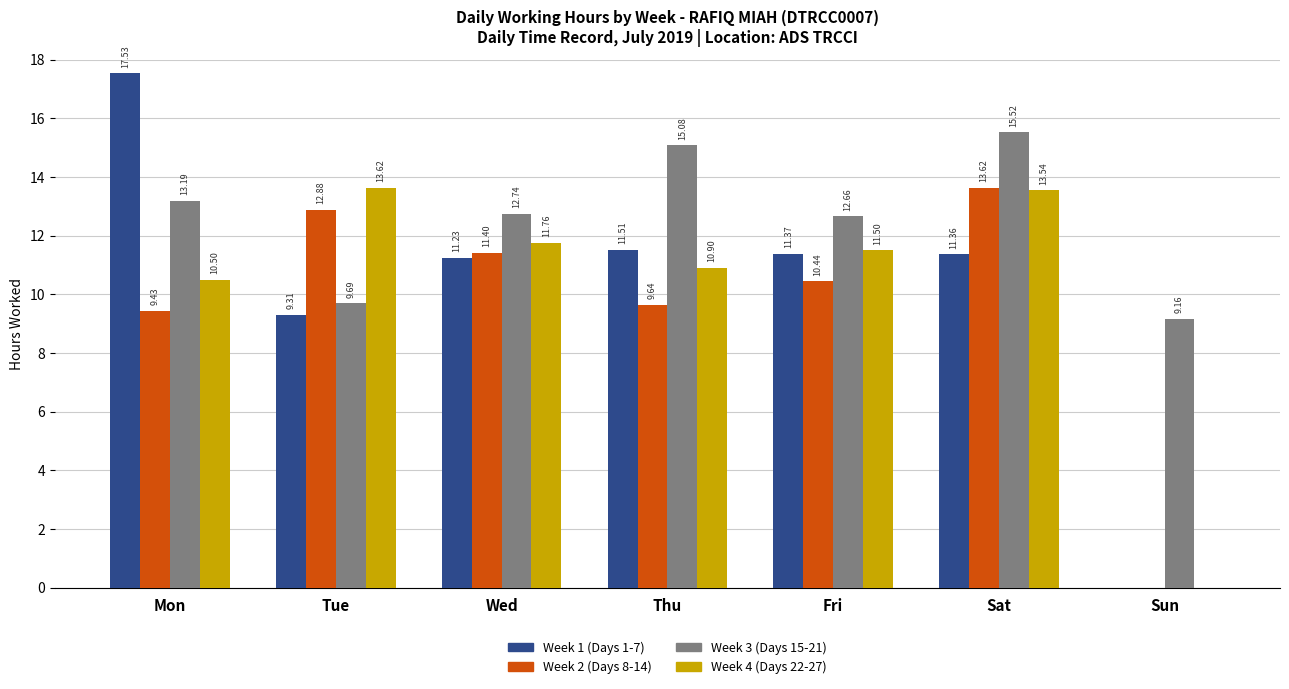

Which series changed the most between Mon and Sat?

Week 1 (Days 1-7)